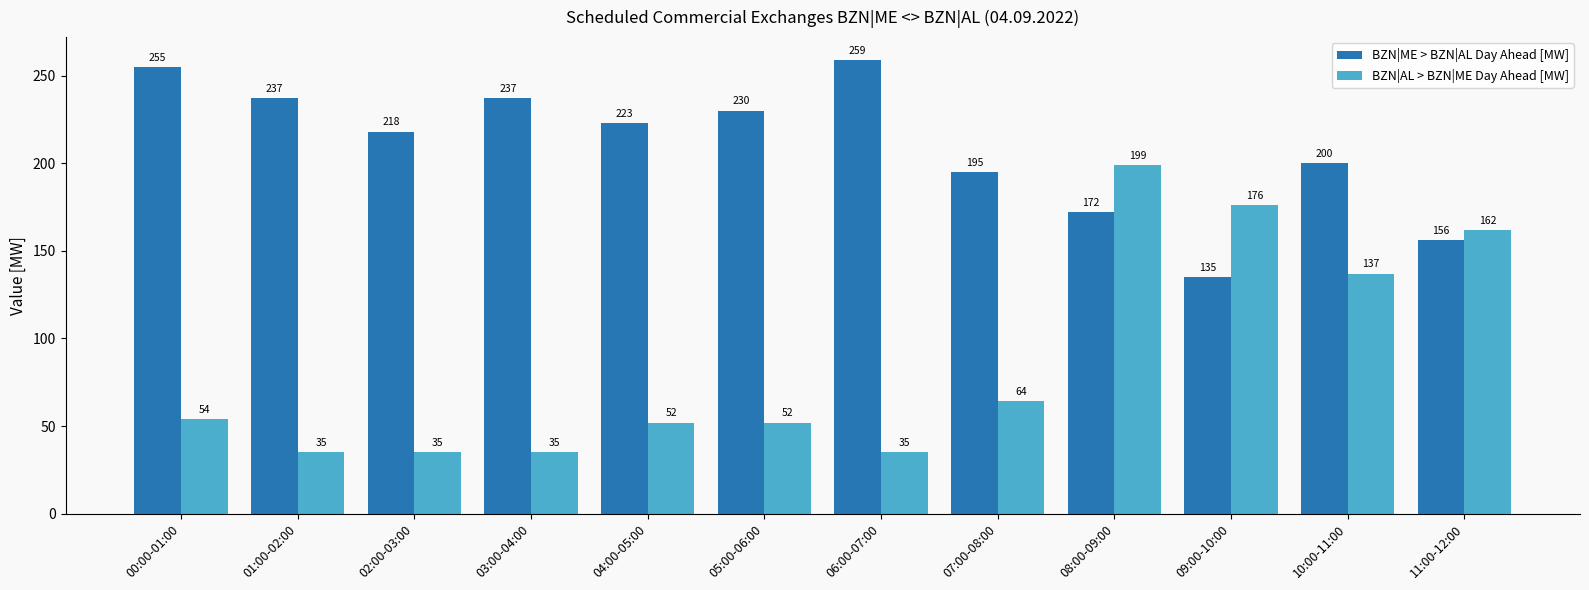

True or false: BZN|ME > BZN|AL Day Ahead [MW] has a value of 172 at 08:00-09:00.

True